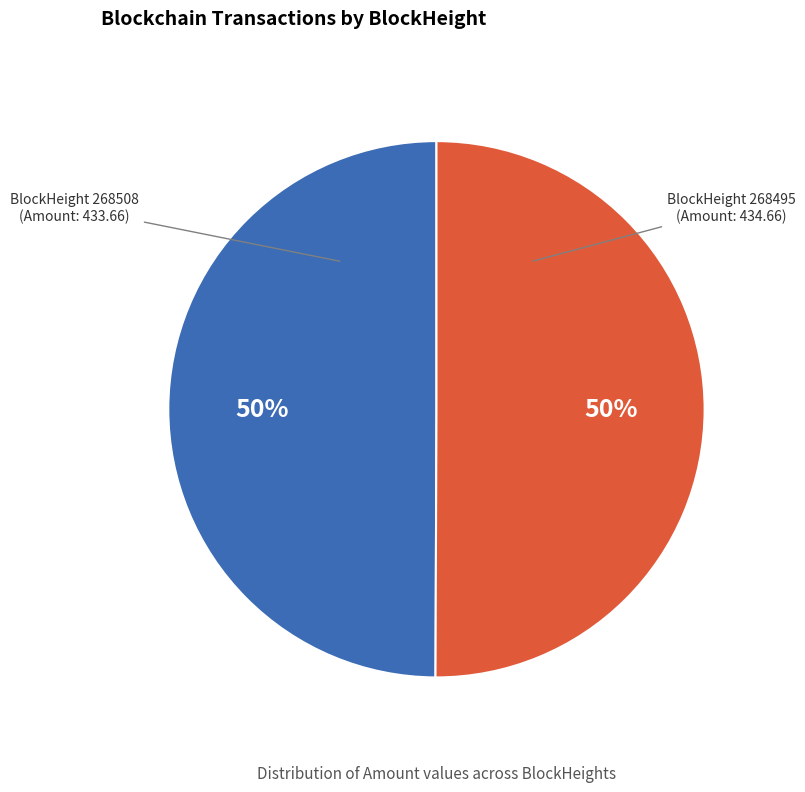

To the nearest percent, what is the average slice percentage?

50%